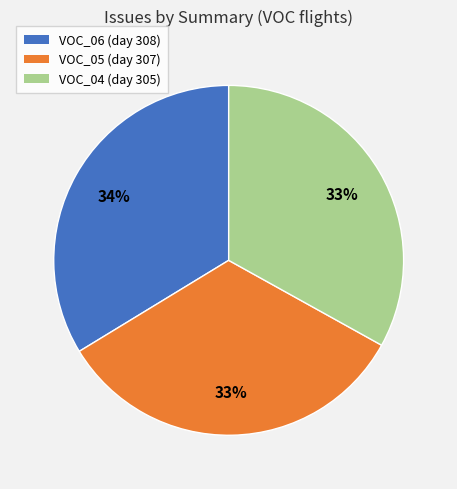

To the nearest percent, what is the average slice percentage?

33%